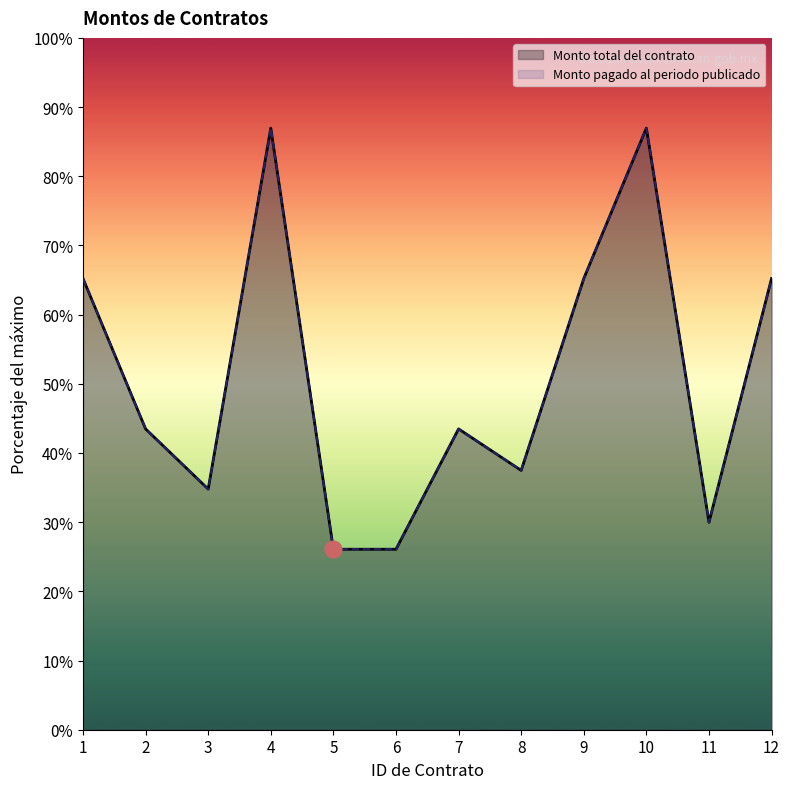

At which category does the chart reach its peak across all series?

4